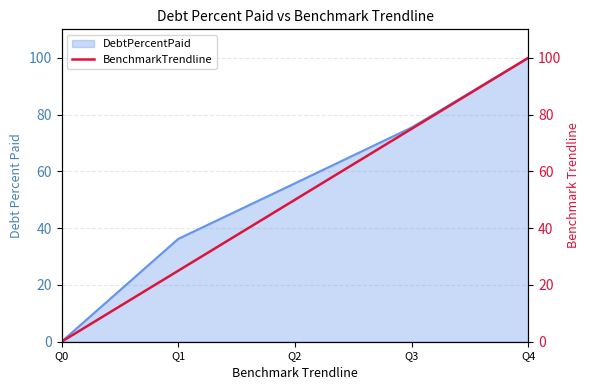

At which category does the chart reach its minimum across all series?

Q0